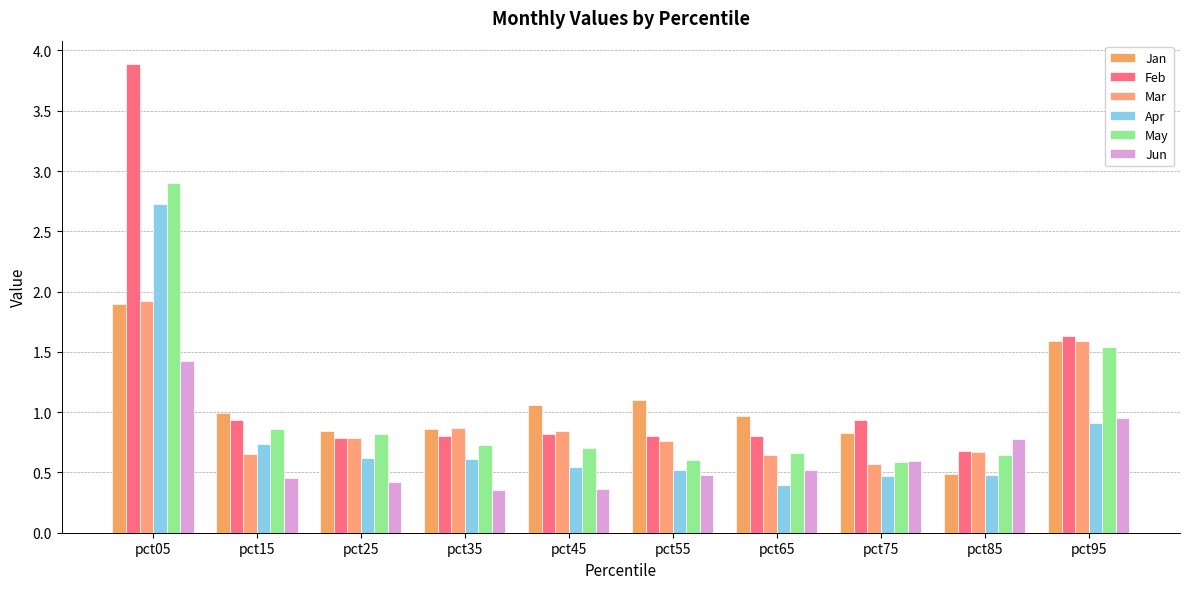

Rank the series by their maximum value, from highest to lowest.

Feb, May, Apr, Mar, Jan, Jun